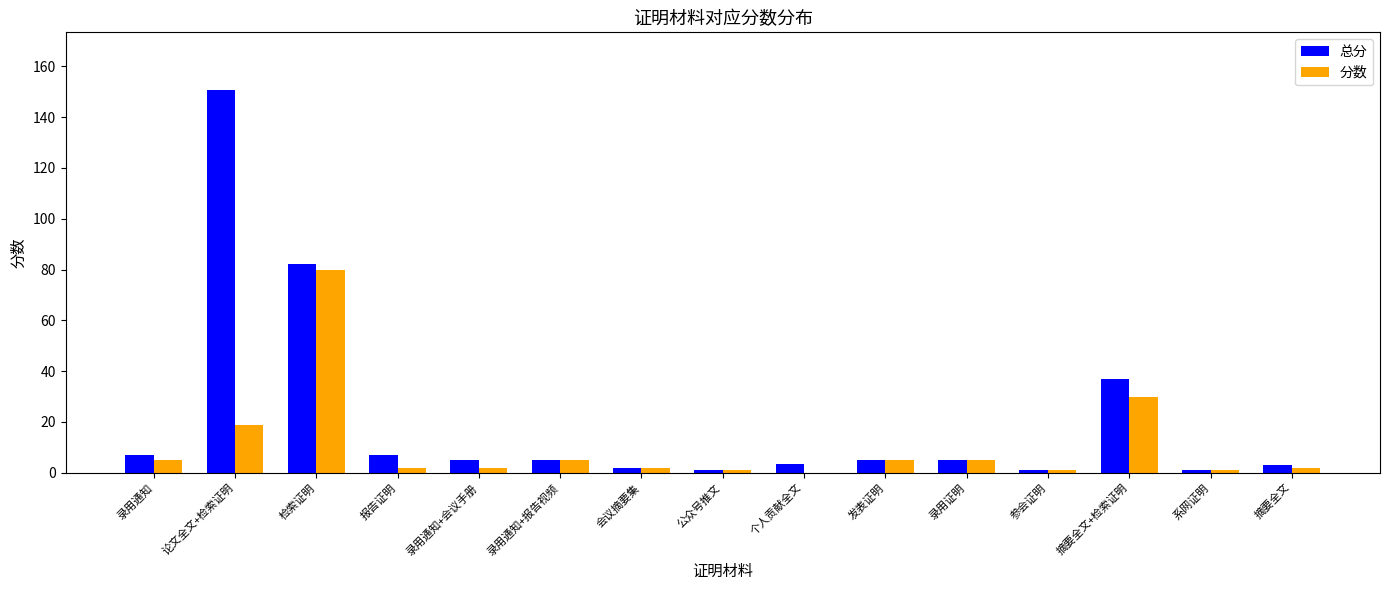

What is the sum of the 分数 values at 发表证明 and 论文全文+检索证明?

23.8